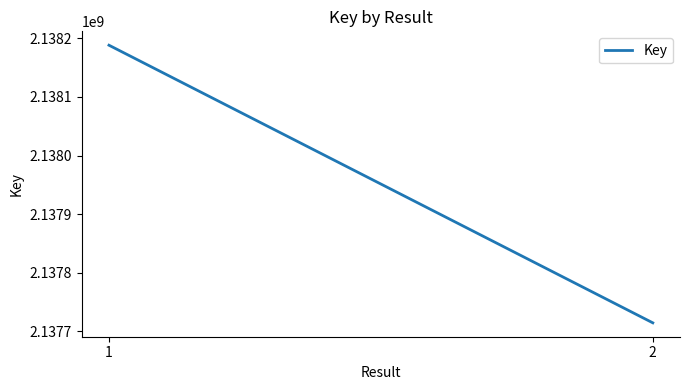

What is the change in value from 1 to 2?

-473605